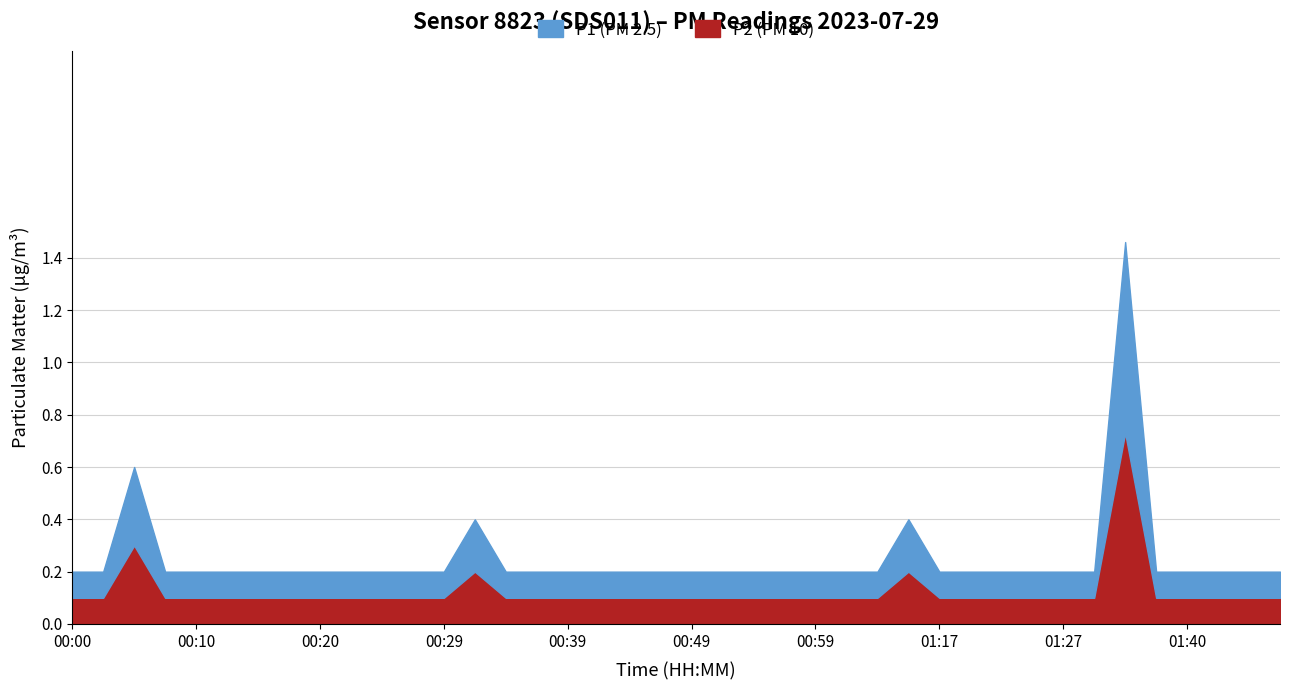

Where is P2 nearest to the value 0?

00:00